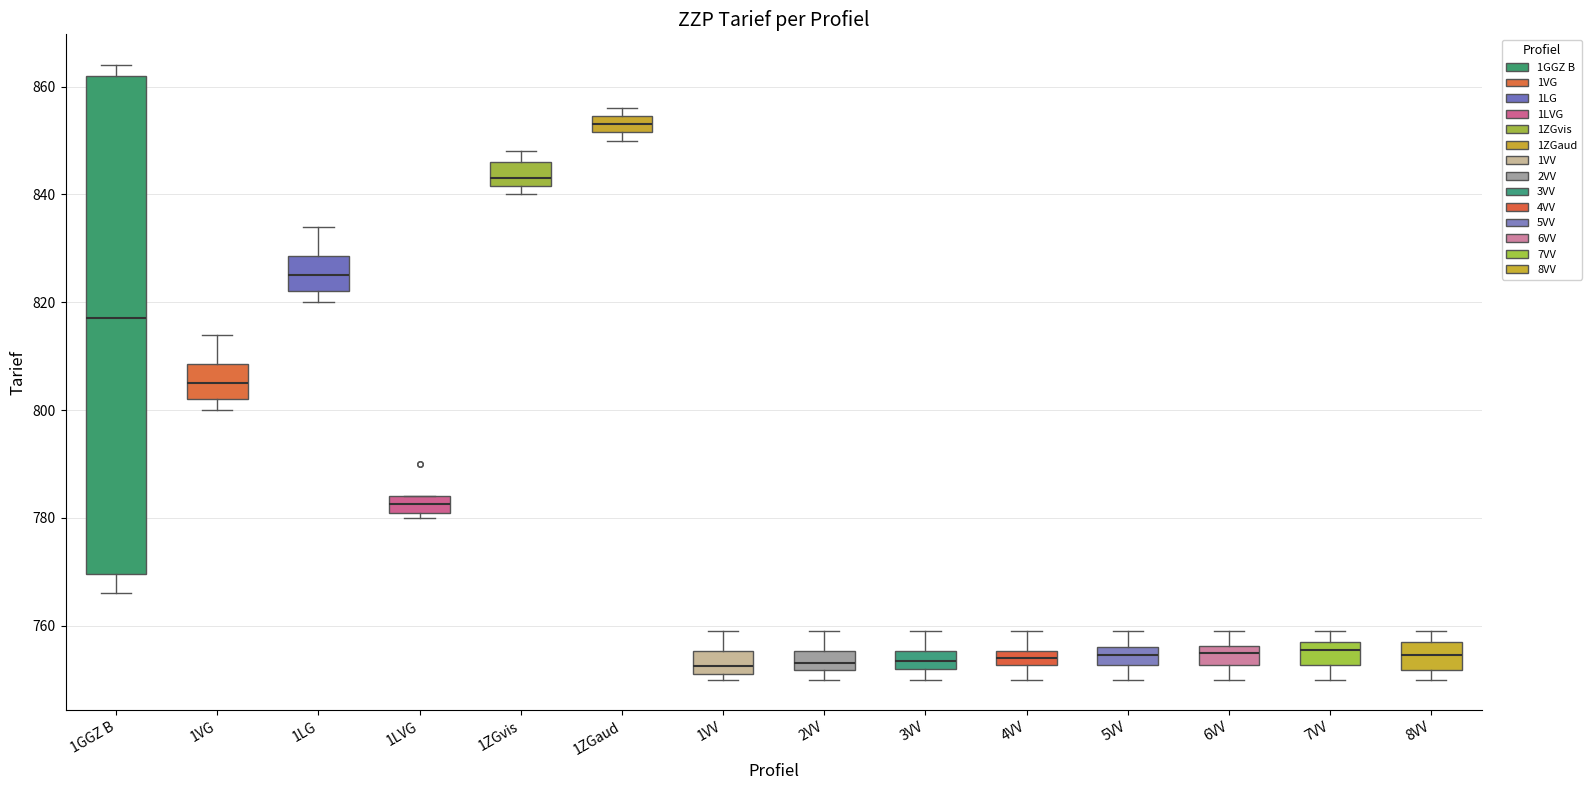

Where does the lower whisker of the box for 5VV end on the y-axis? The values are not printed on the chart, so give them approximately, as read against the axis.

750